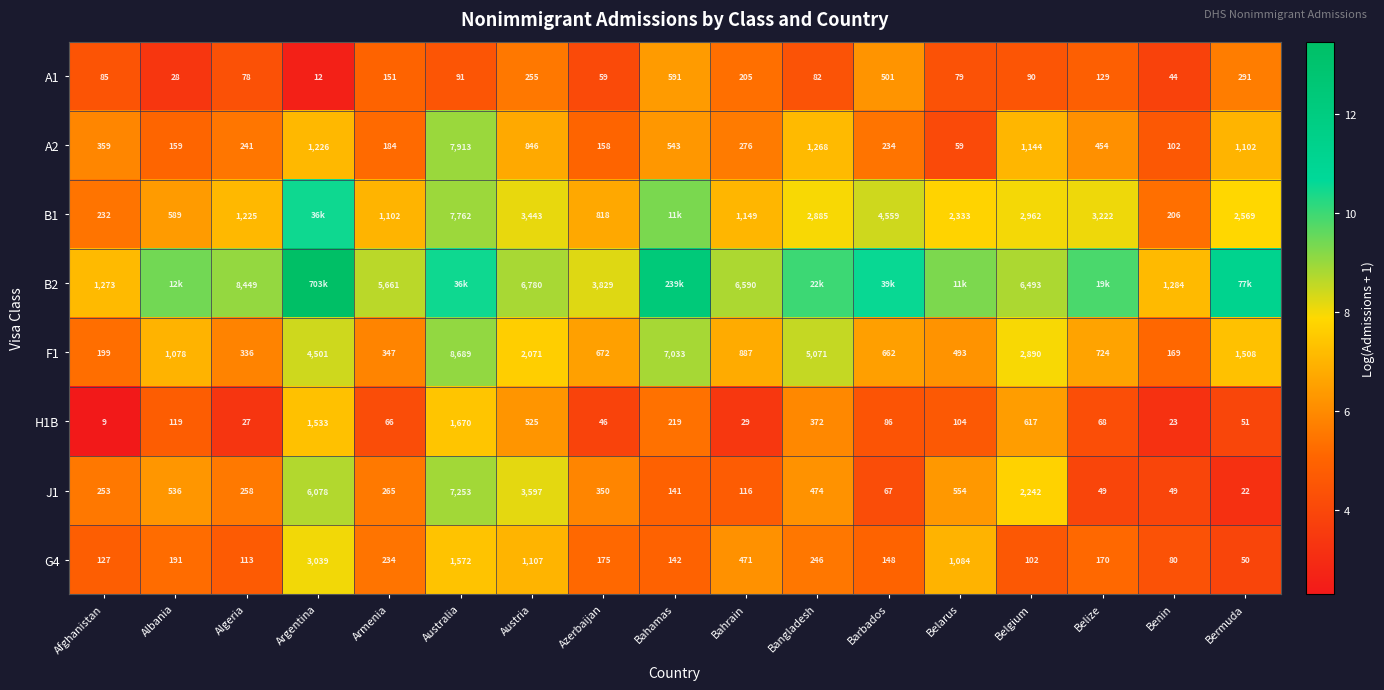

Is the value of F1 at Armenia greater than the value of A1 at Argentina?

Yes